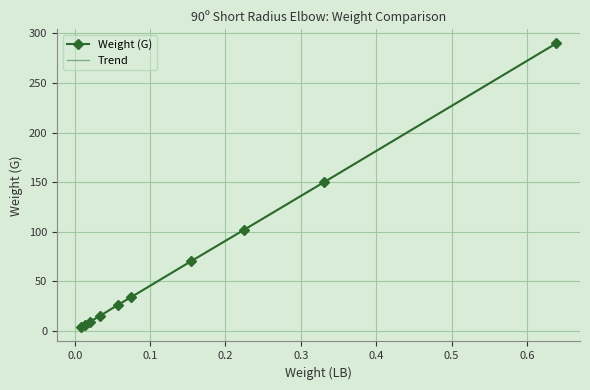

At how many categories does at least one series exceed 191?

1